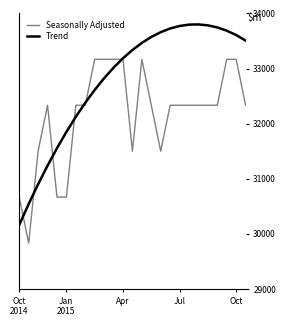

Rank the series by their average value, from highest to lowest.

Trend, Seasonally Adjusted